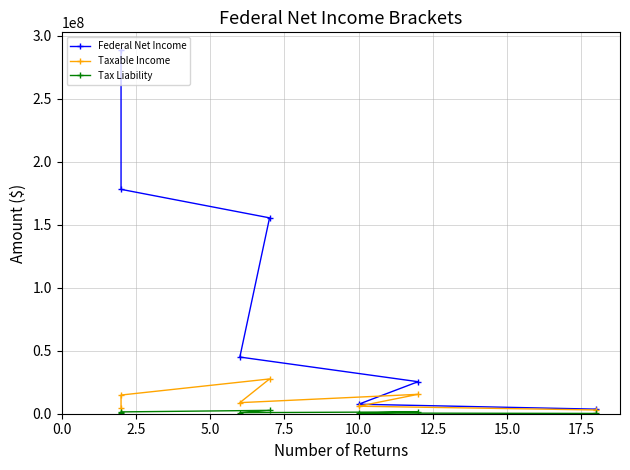

What is the difference between the second highest and minimum values in the Tax Liability series?

1222950.2